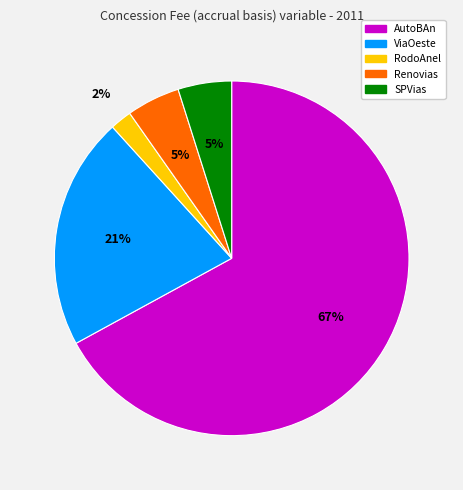

Does any single category account for the majority?

Yes